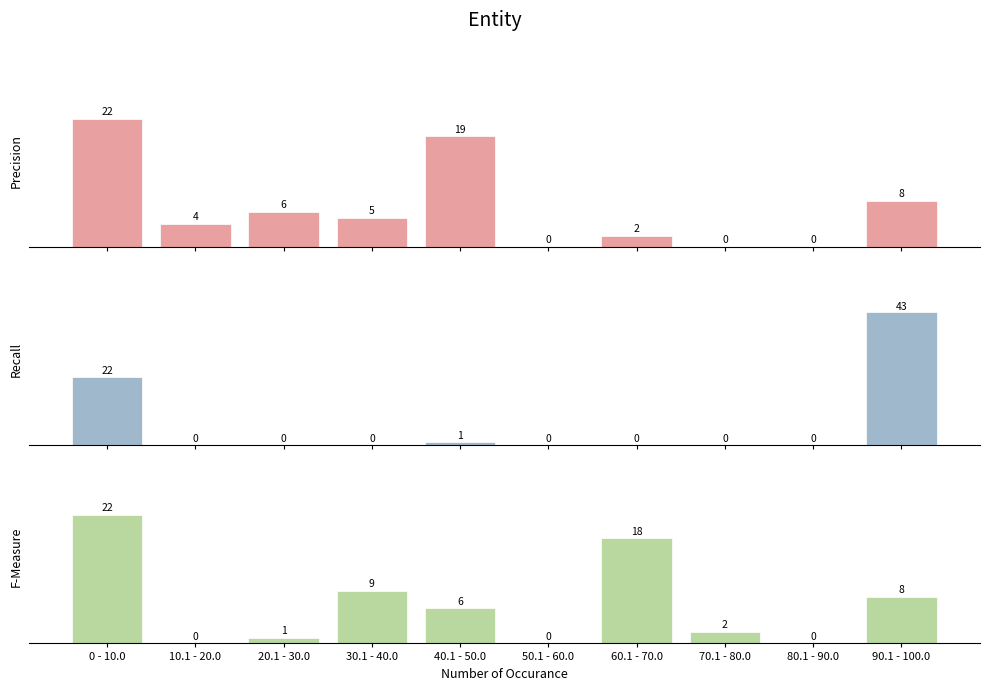

How many categories are shown in the chart?

10